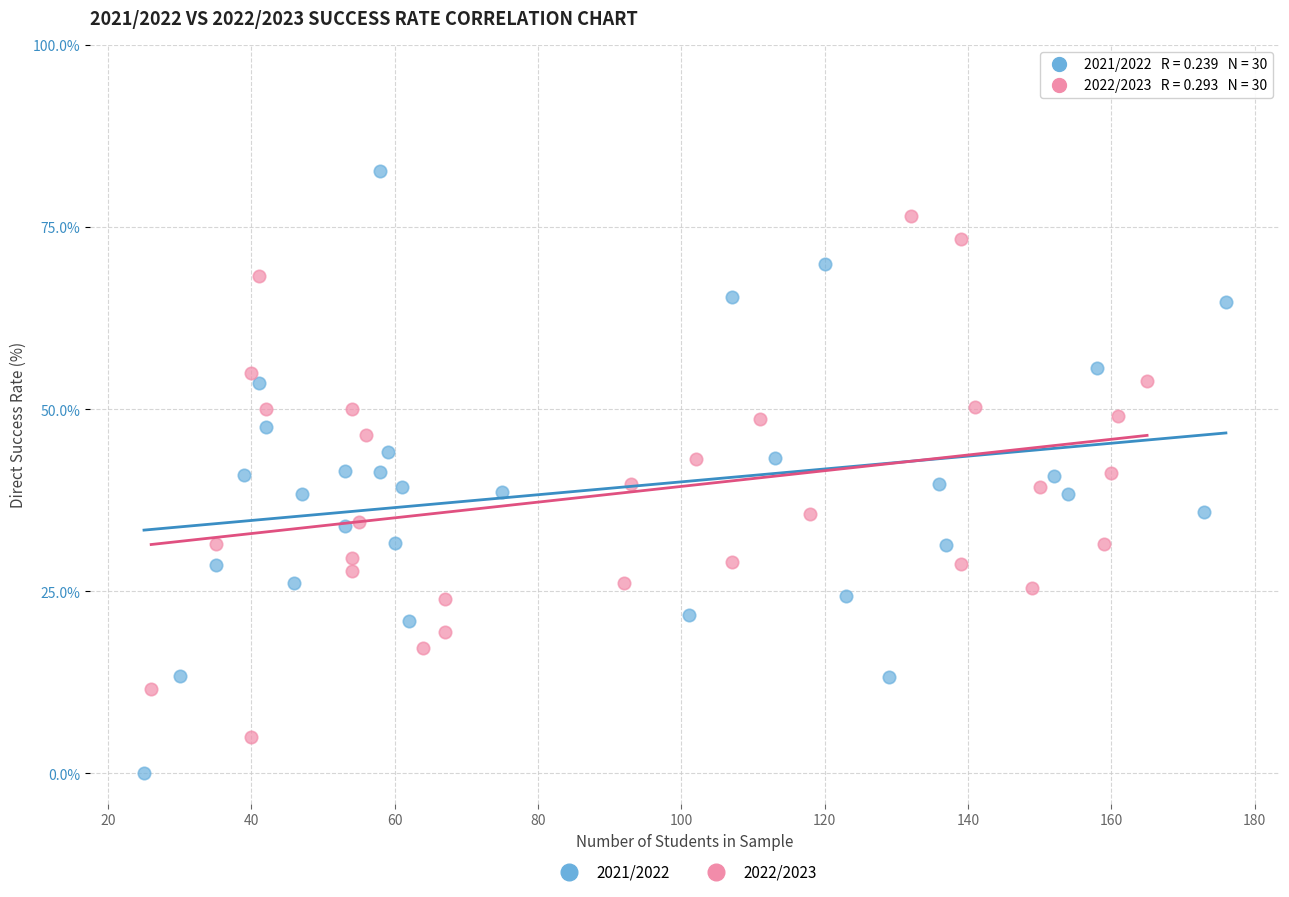

Which series reaches the maximum Y coordinate?

2021/2022